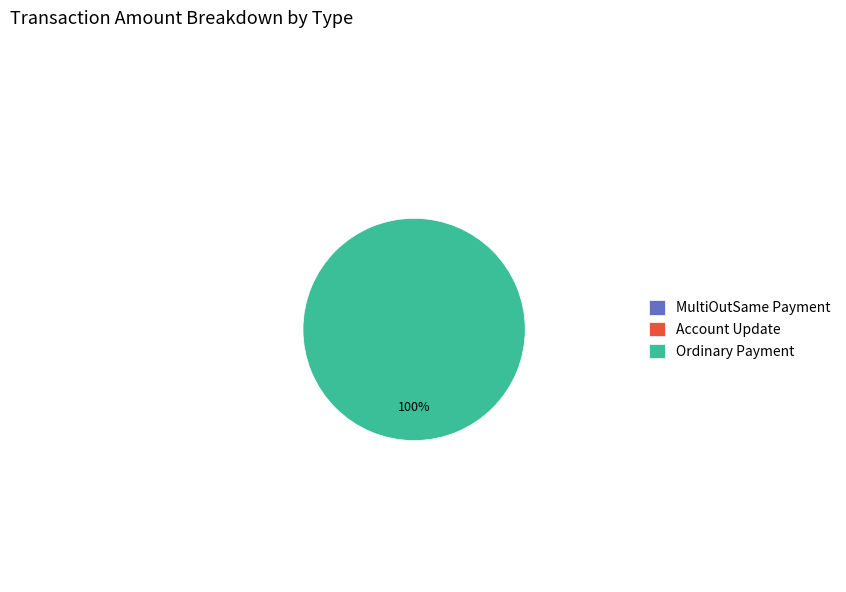

To the nearest percent, what is the difference between the Ordinary Payment and MultiOutSame Payment slice percentages?

100%